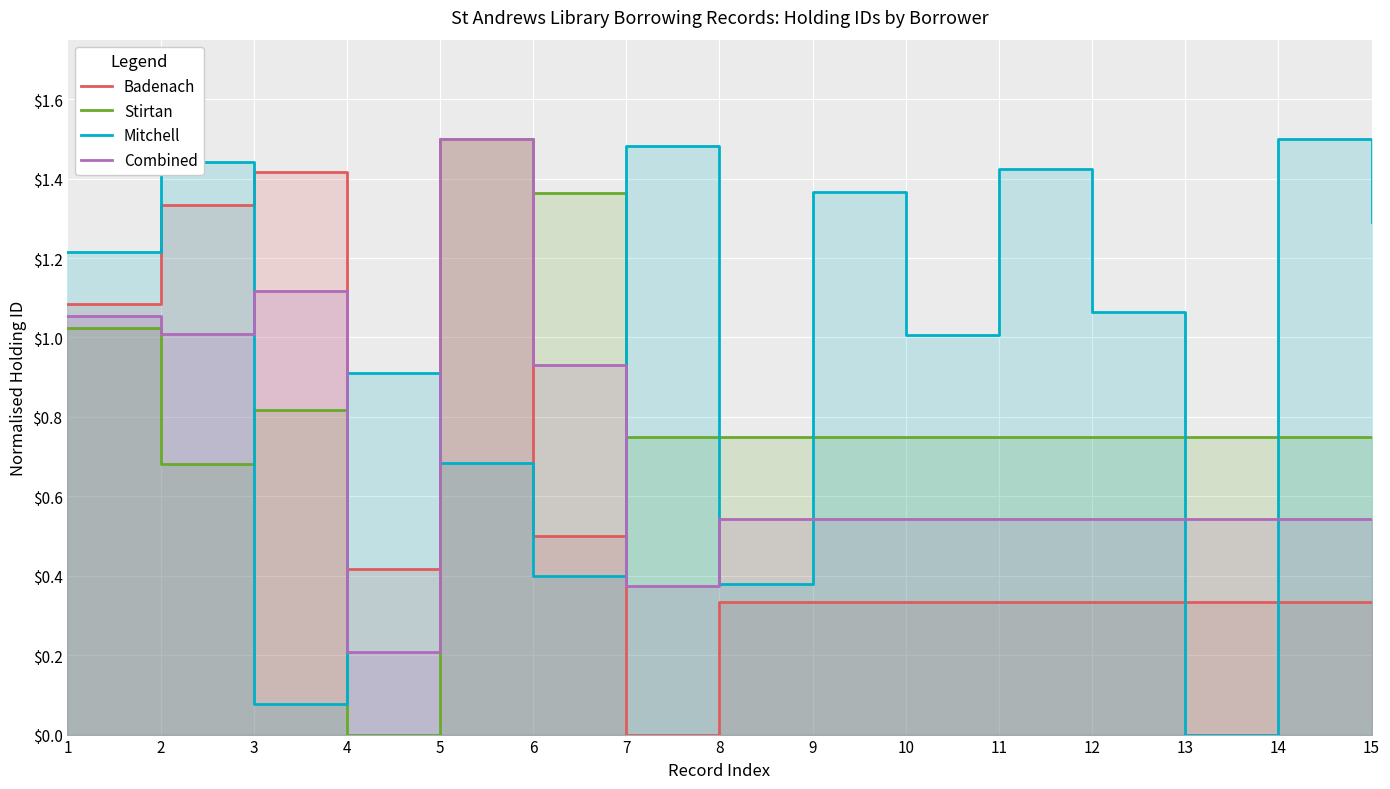

What is the sum of the Stirtan values at 14 and 12?

1.5